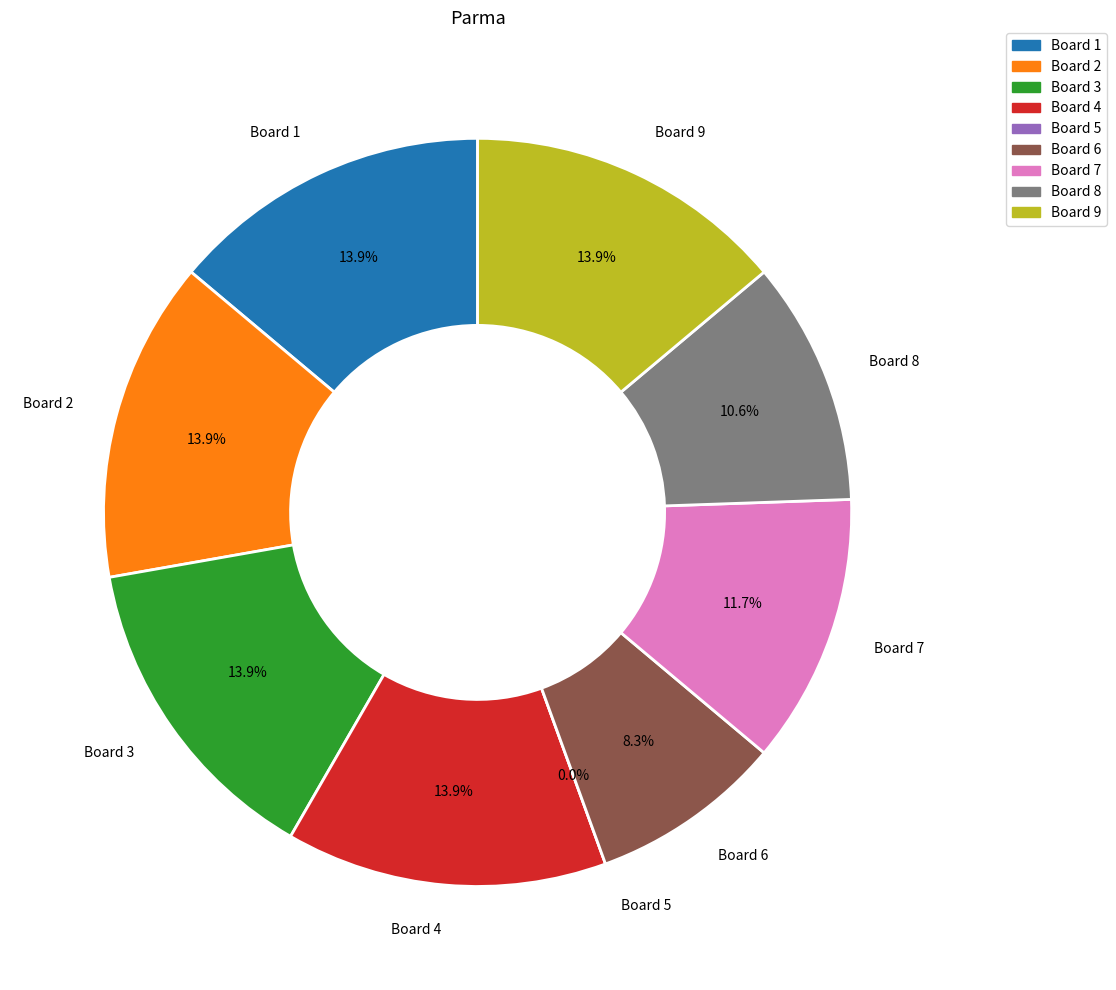

How many slices are in this pie chart?

9